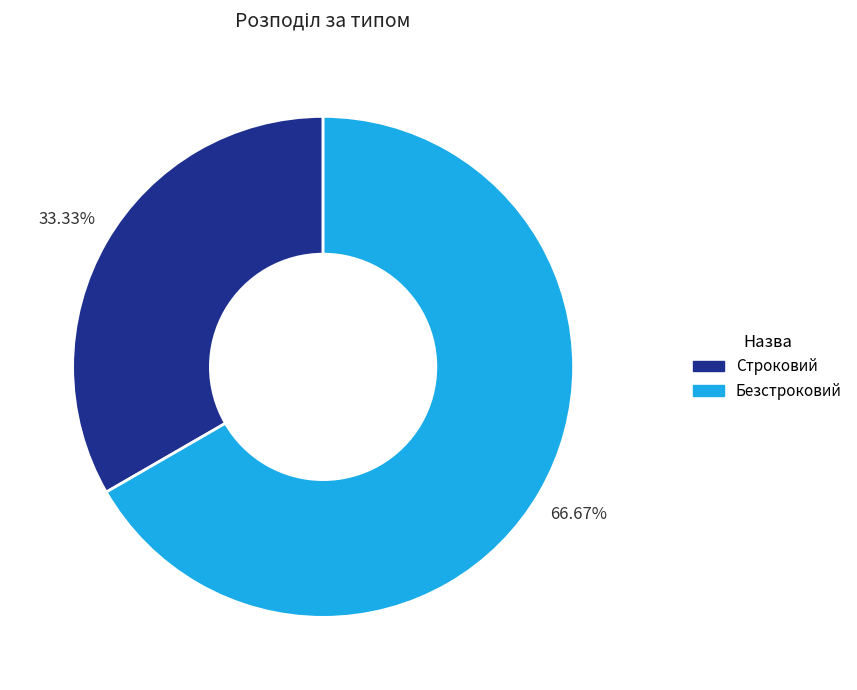

Does Безстроковий represent more than half of the total?

Yes